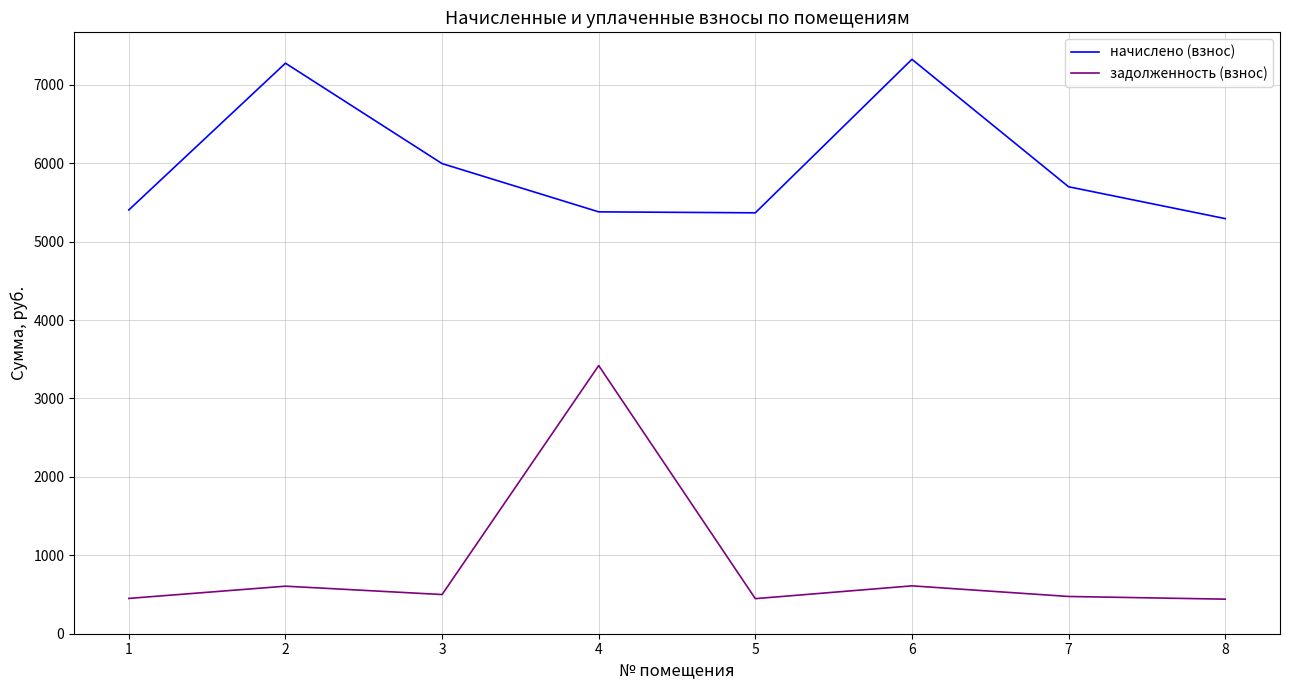

What is the difference between the second highest and minimum values in the начислено (взнос) series?

1982.3